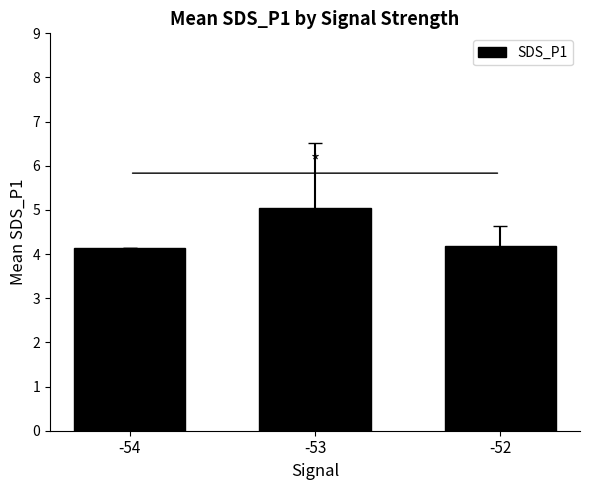

What is the change in value from -54 to -53?

+0.9